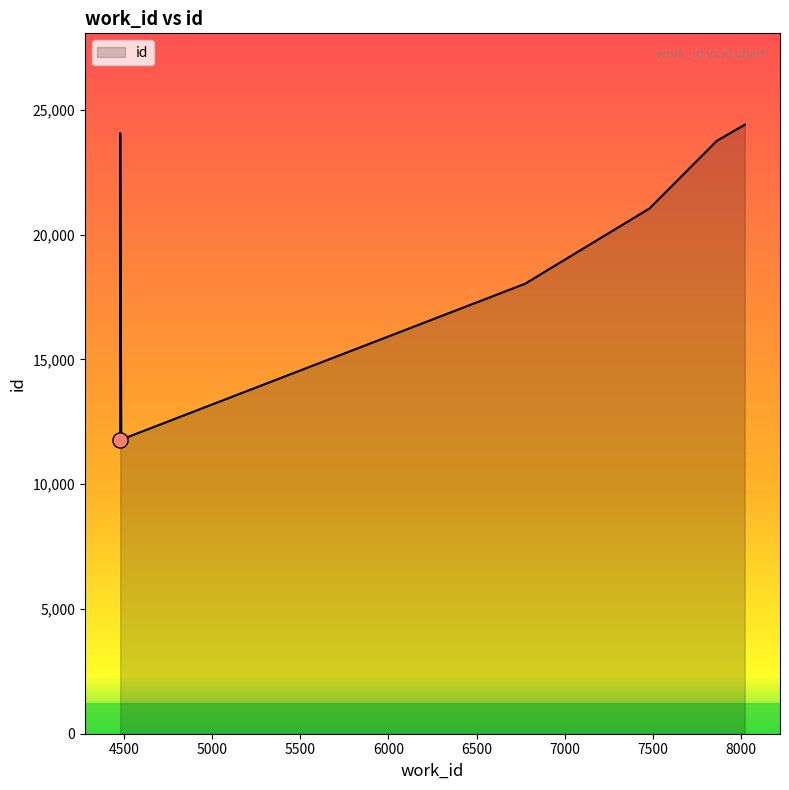

What is the change in value from 7479 to 4480?

+3024